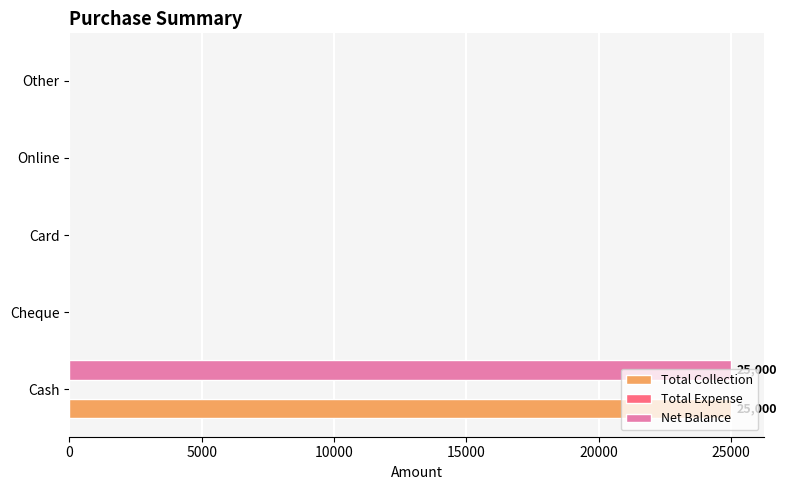

How many data points does each series have?

5